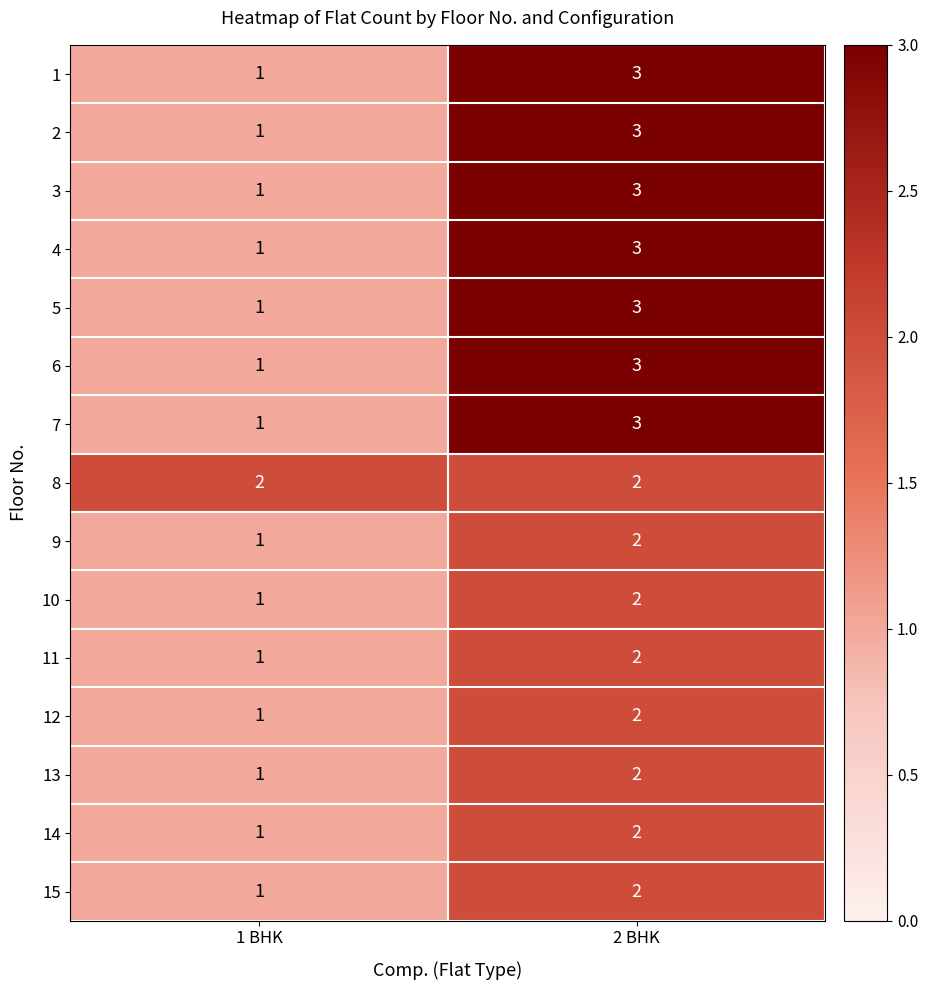

Which label corresponds to the smallest value in the chart?

1 BHK